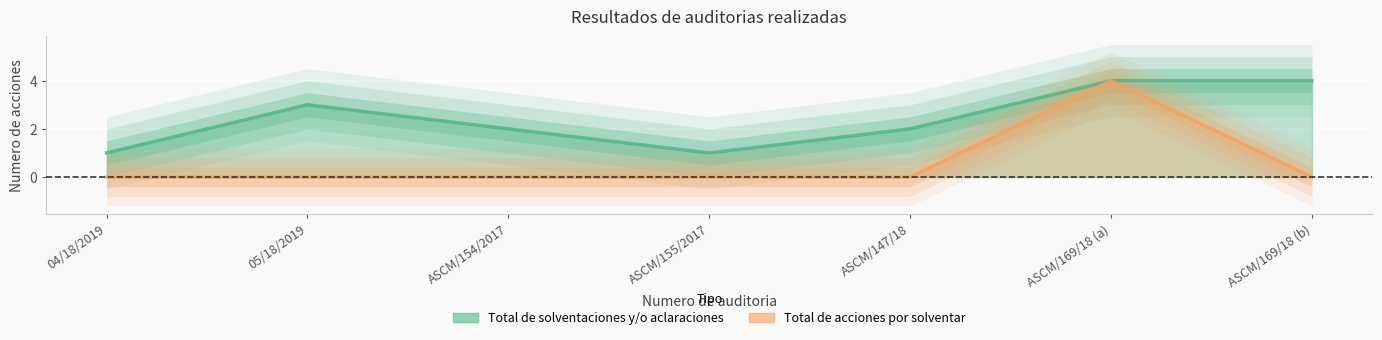

Reading left to right, extract all data points from this chart.

Total de solventaciones y/o aclaraciones: 04/18/2019=1	05/18/2019=3	ASCM/154/2017=2	ASCM/155/2017=1	ASCM/147/18=2	ASCM/169/18 (a)=4	ASCM/169/18 (b)=4
Total de acciones por solventar: 04/18/2019=0	05/18/2019=0	ASCM/154/2017=0	ASCM/155/2017=0	ASCM/147/18=0	ASCM/169/18 (a)=4	ASCM/169/18 (b)=0